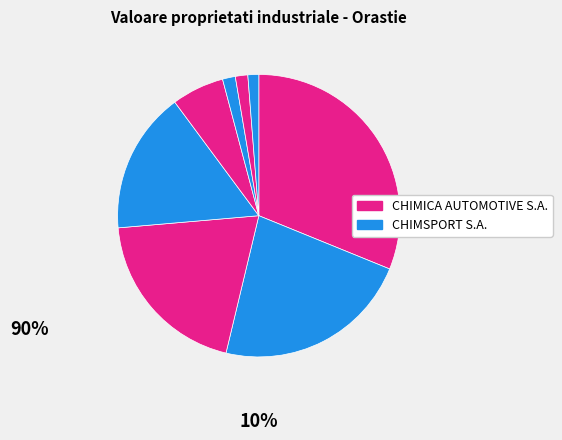

Is there any slice that represents more than half of the pie?

No